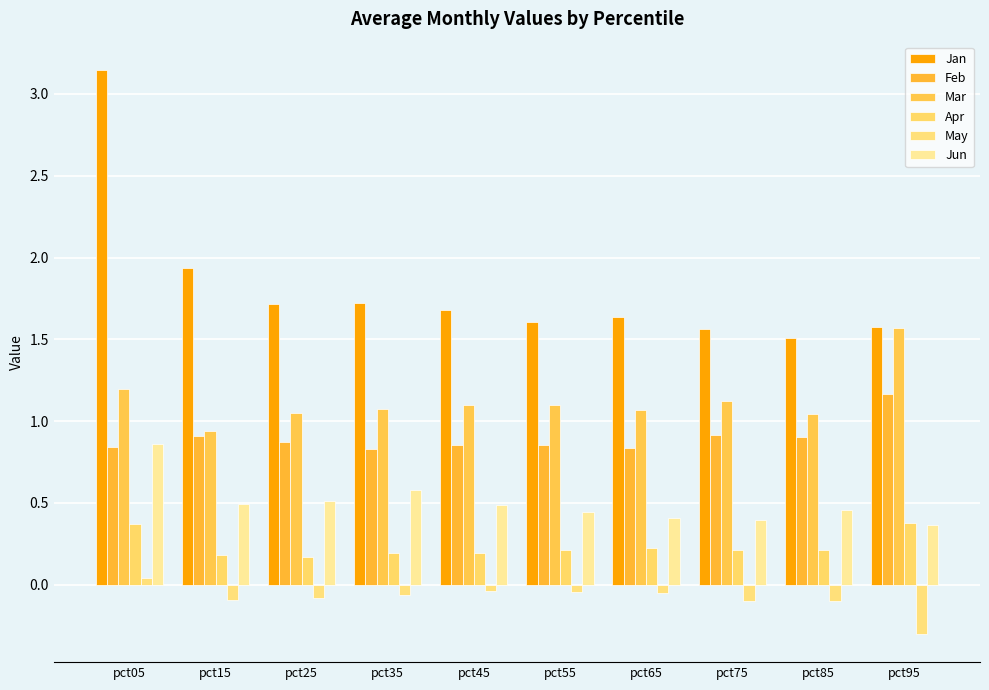

How many positive values does the May series have?

1